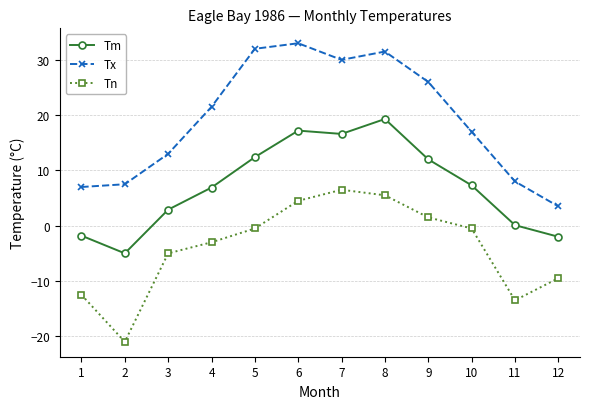

What is the total value across all series at 5?

43.9